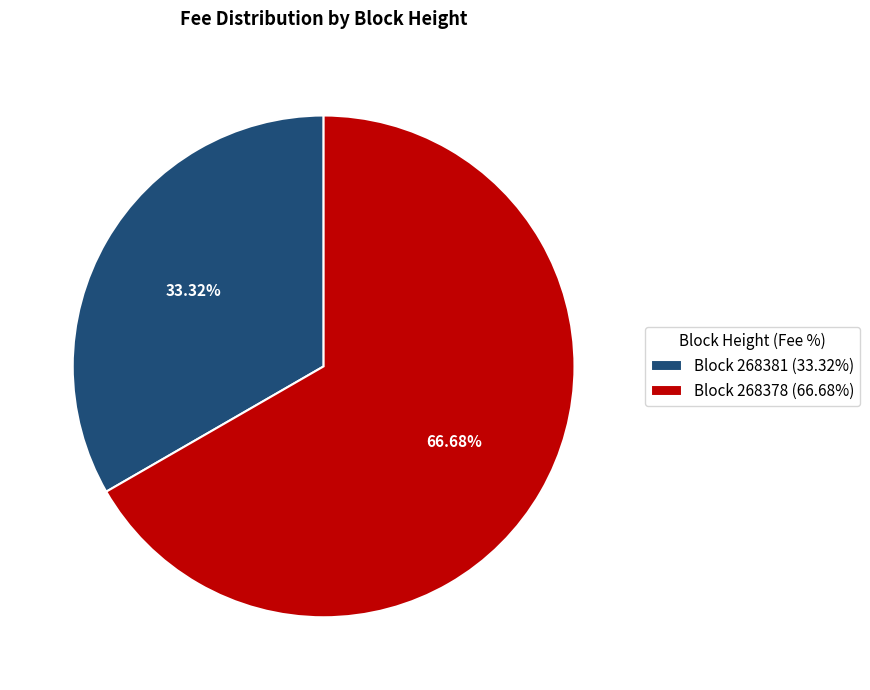

Which category accounts for the majority?

Block 268378 (66.68%)